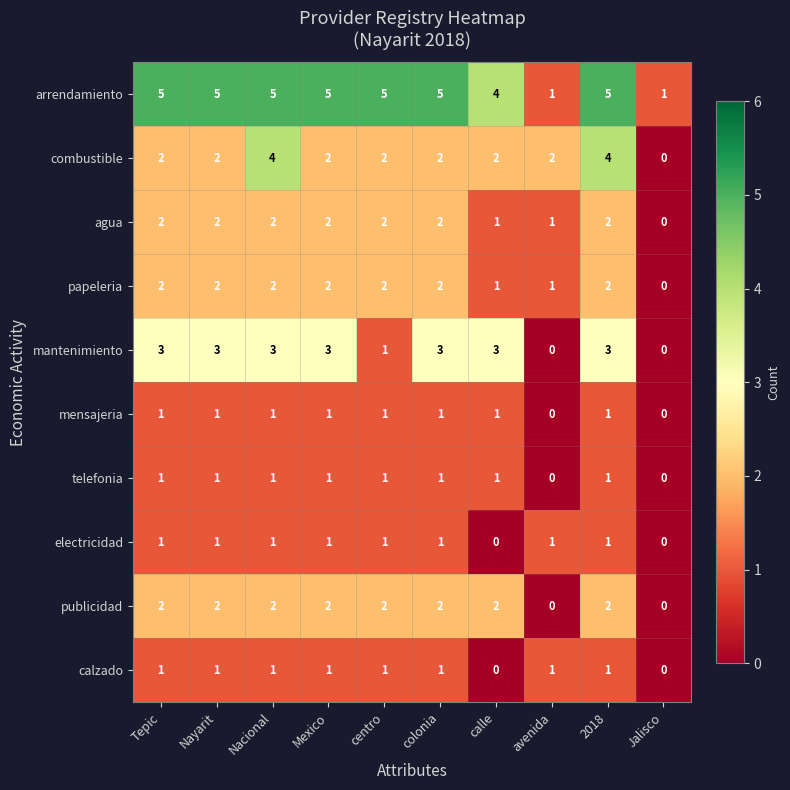

Count the calzado values in the range 1 to 2.

8